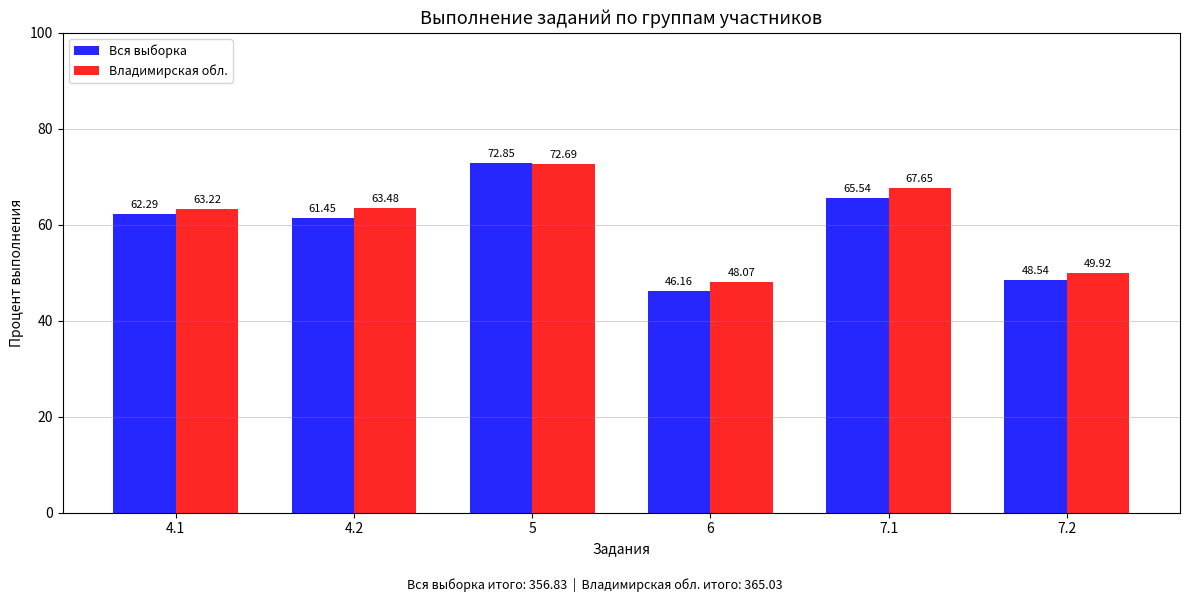

Which series has the largest total across all categories?

Владимирская обл.